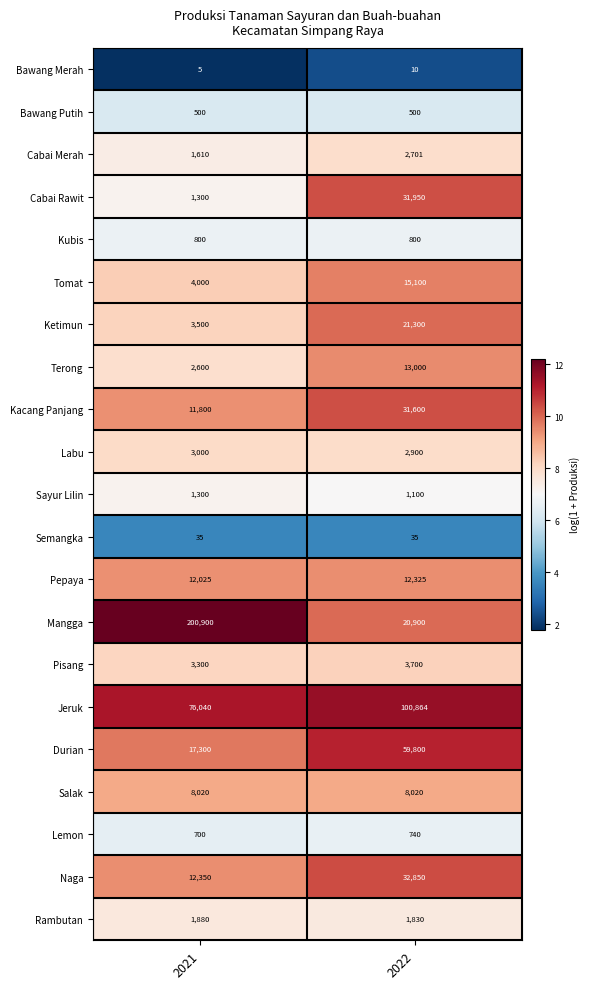

Which series has the largest total across all categories?

Mangga